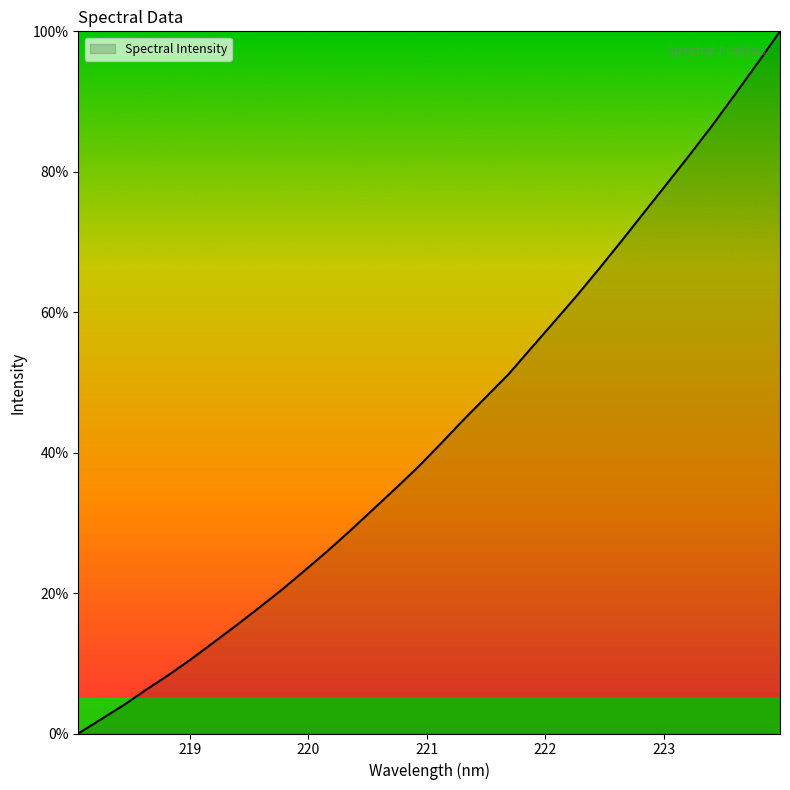

What is the maximum value shown in the chart?

100.0